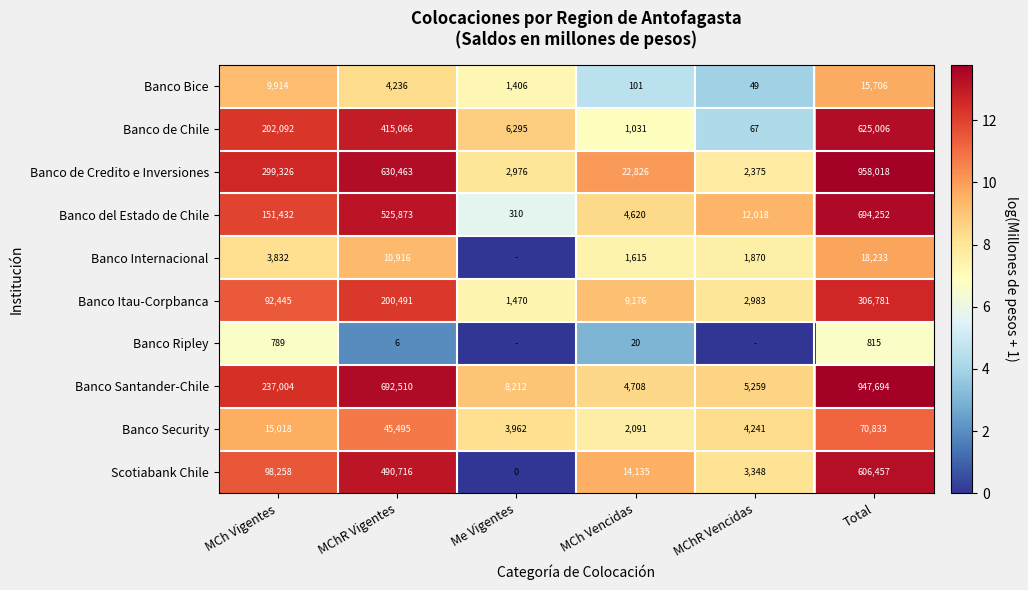

The value of Banco Ripley at MChR Vigentes is 11. True or false?

False